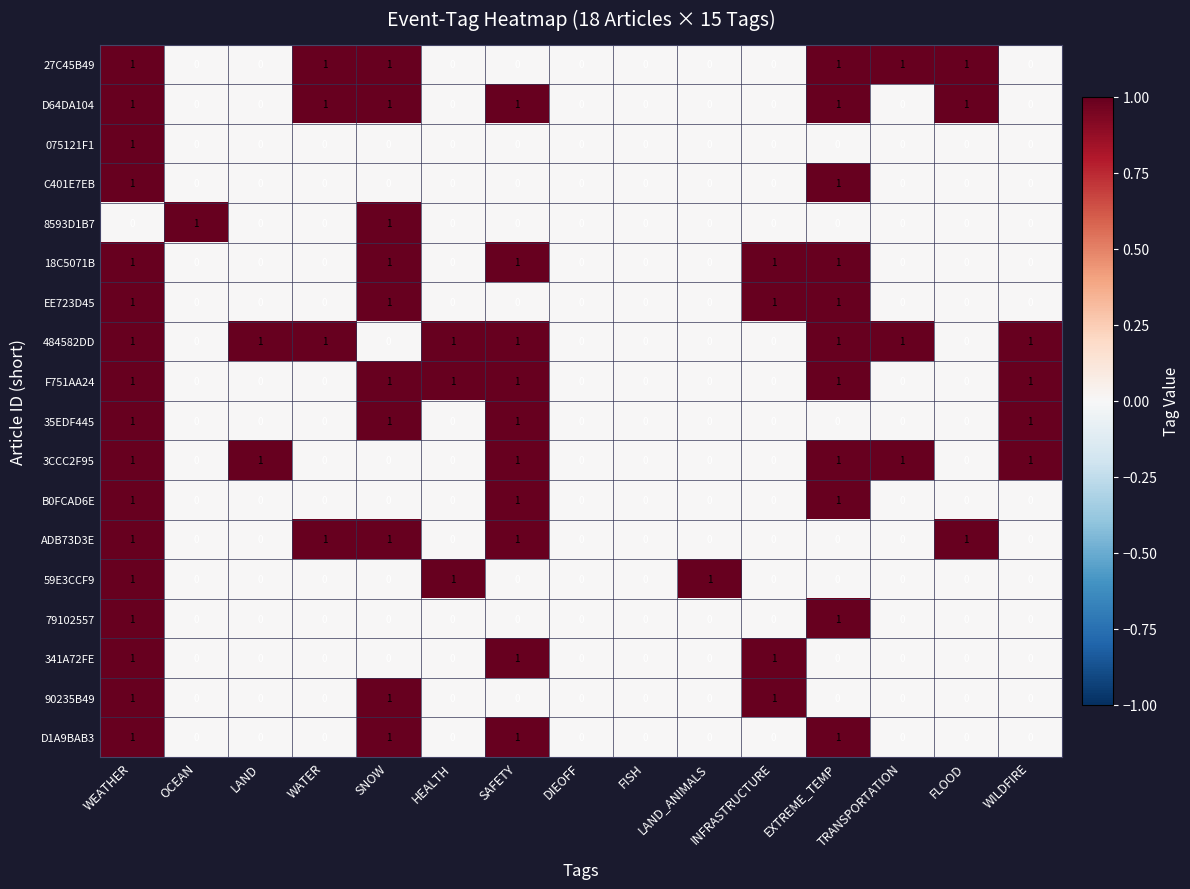

What is the difference between the highest and lowest values at EXTREME_TEMP?

1